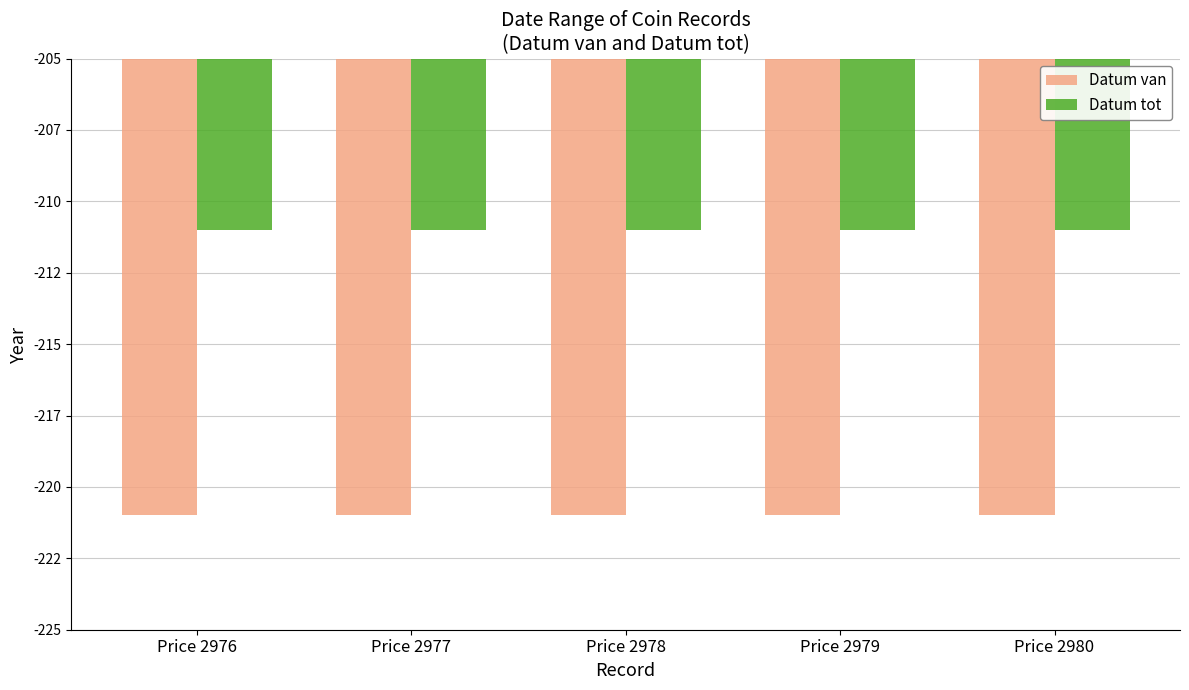

What are all the series names shown in the legend?

Datum van, Datum tot